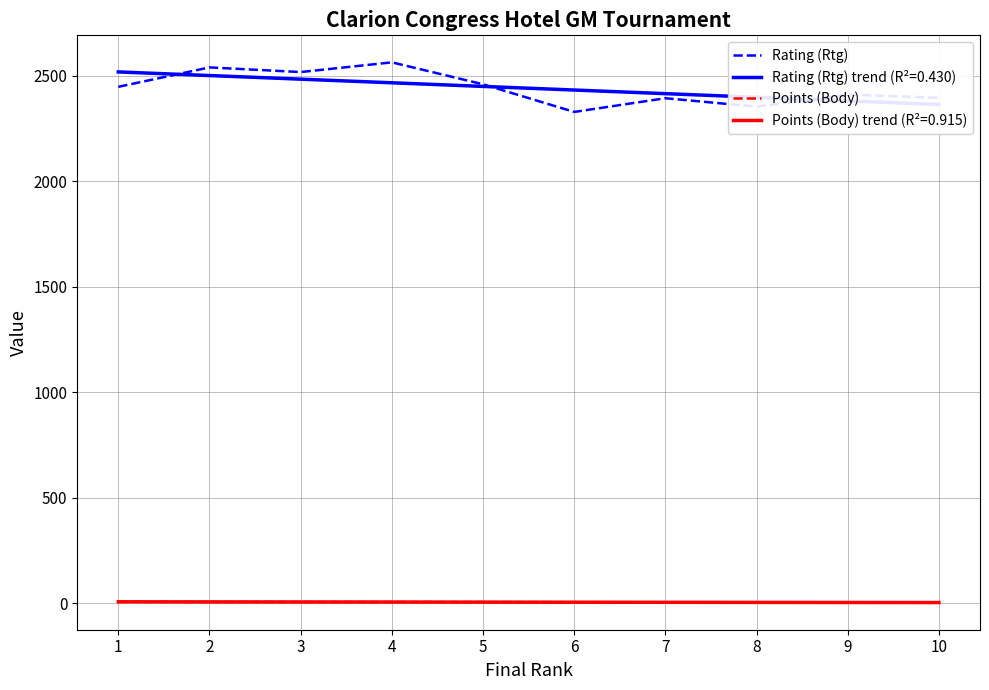

At which label does Rating (Rtg) reach its peak?

4